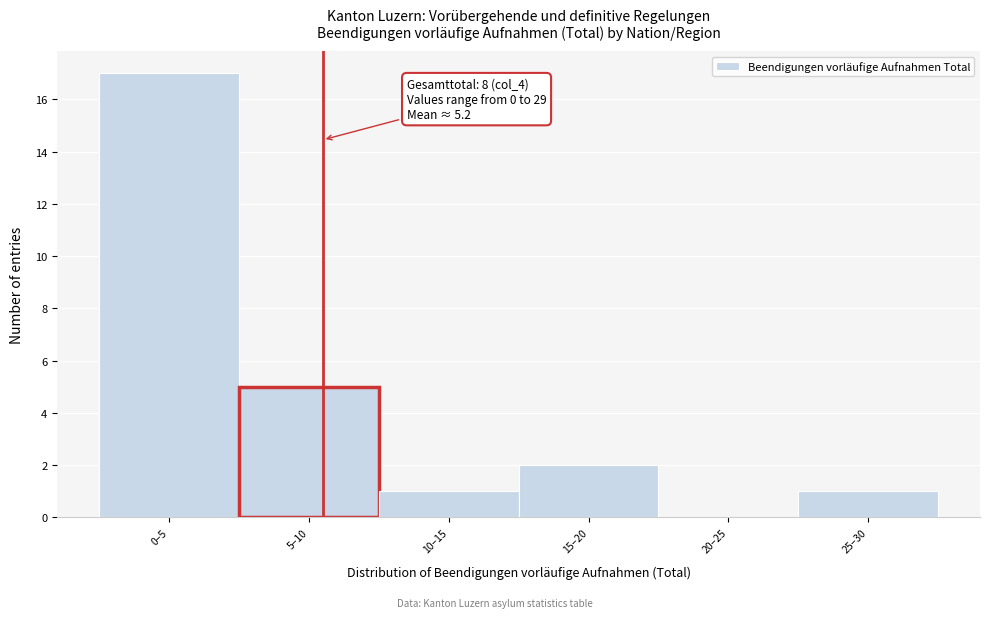

Reading left to right, list all the values displayed in this chart.

0–5=17	5–10=5	10–15=1	15–20=2	20–25=0	25–30=1